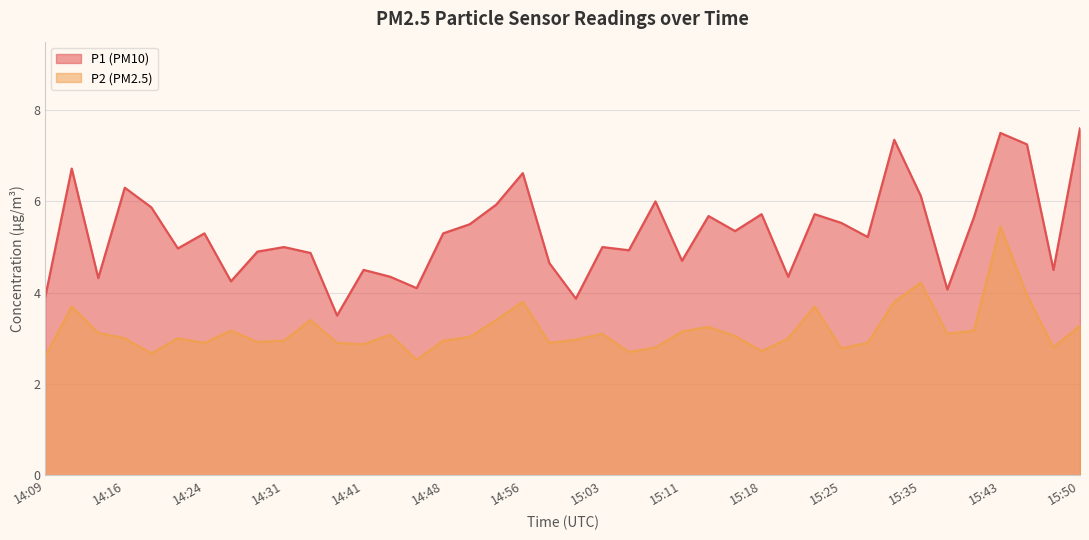

Where is the first local minimum for P2?

14:19